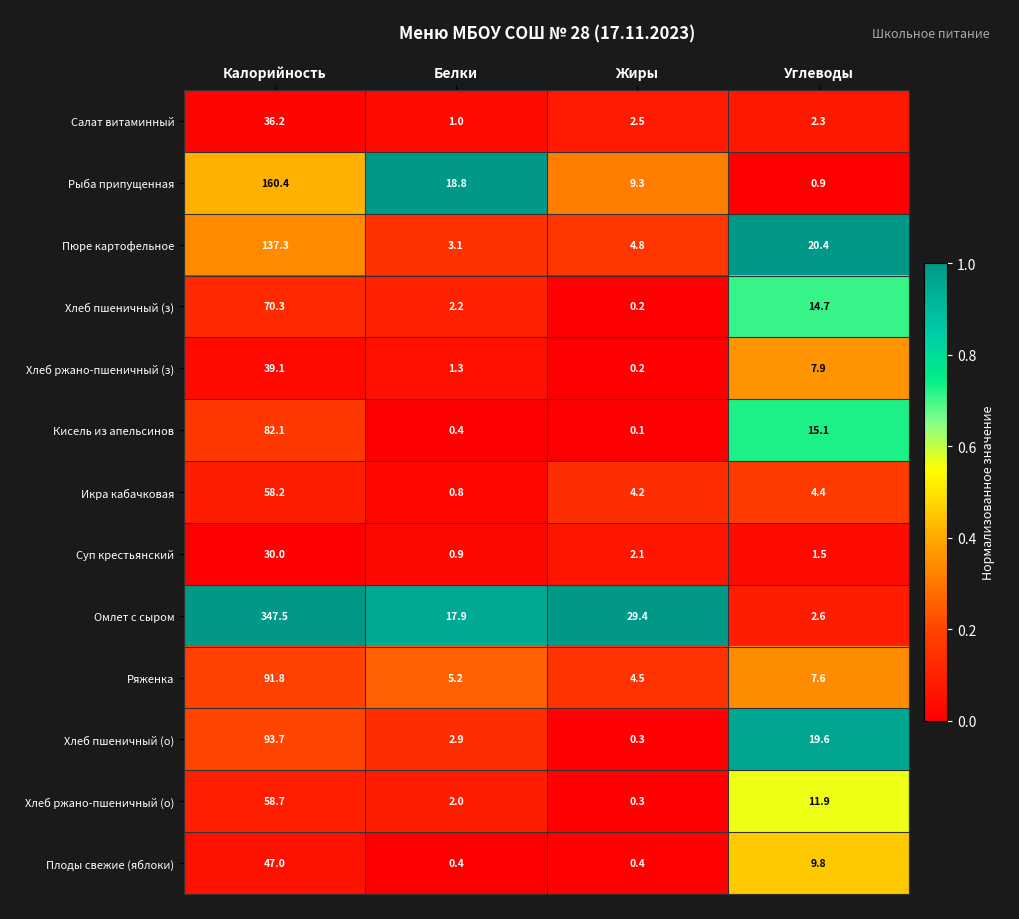

Is it true that Суп крестьянский equals 1.2 at Жиры?

False